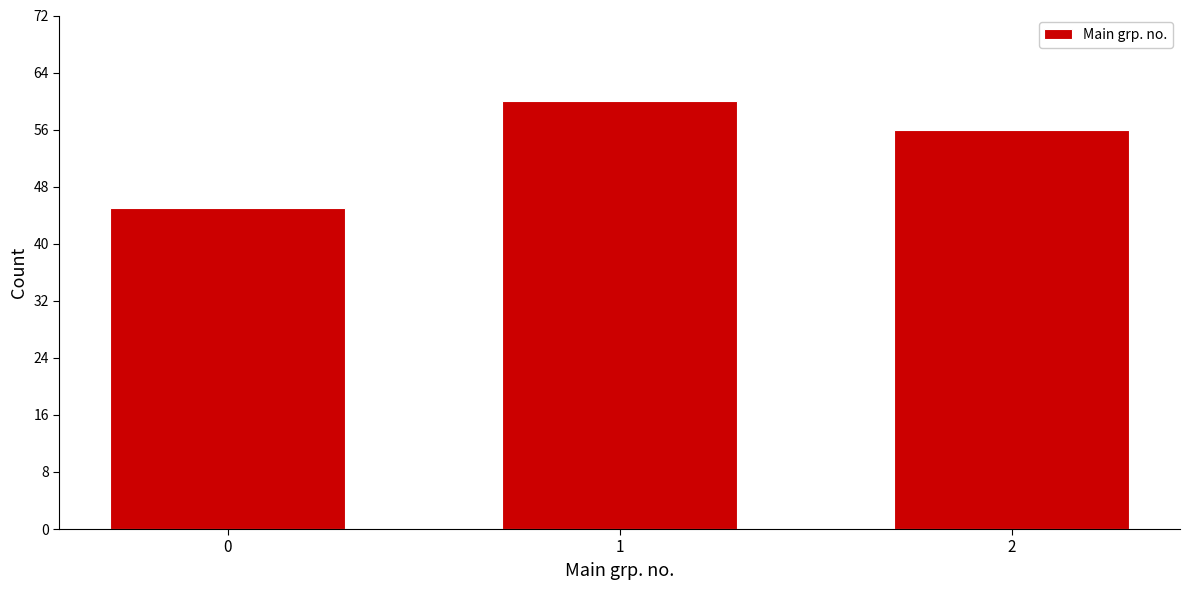

Reading right to left, transcribe all the data shown in this chart.

2=56	1=60	0=45